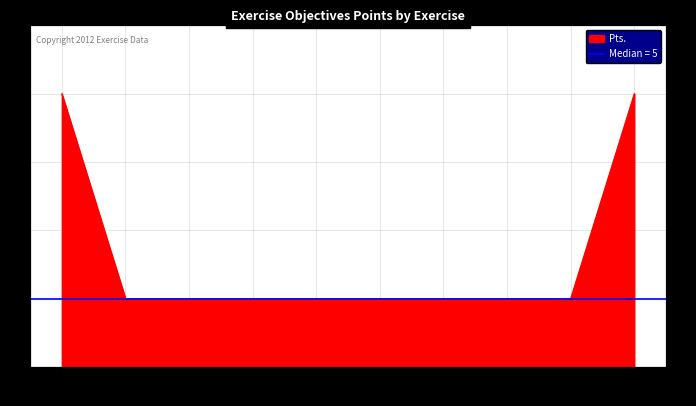

At which category does the chart reach its peak across all series?

E-1